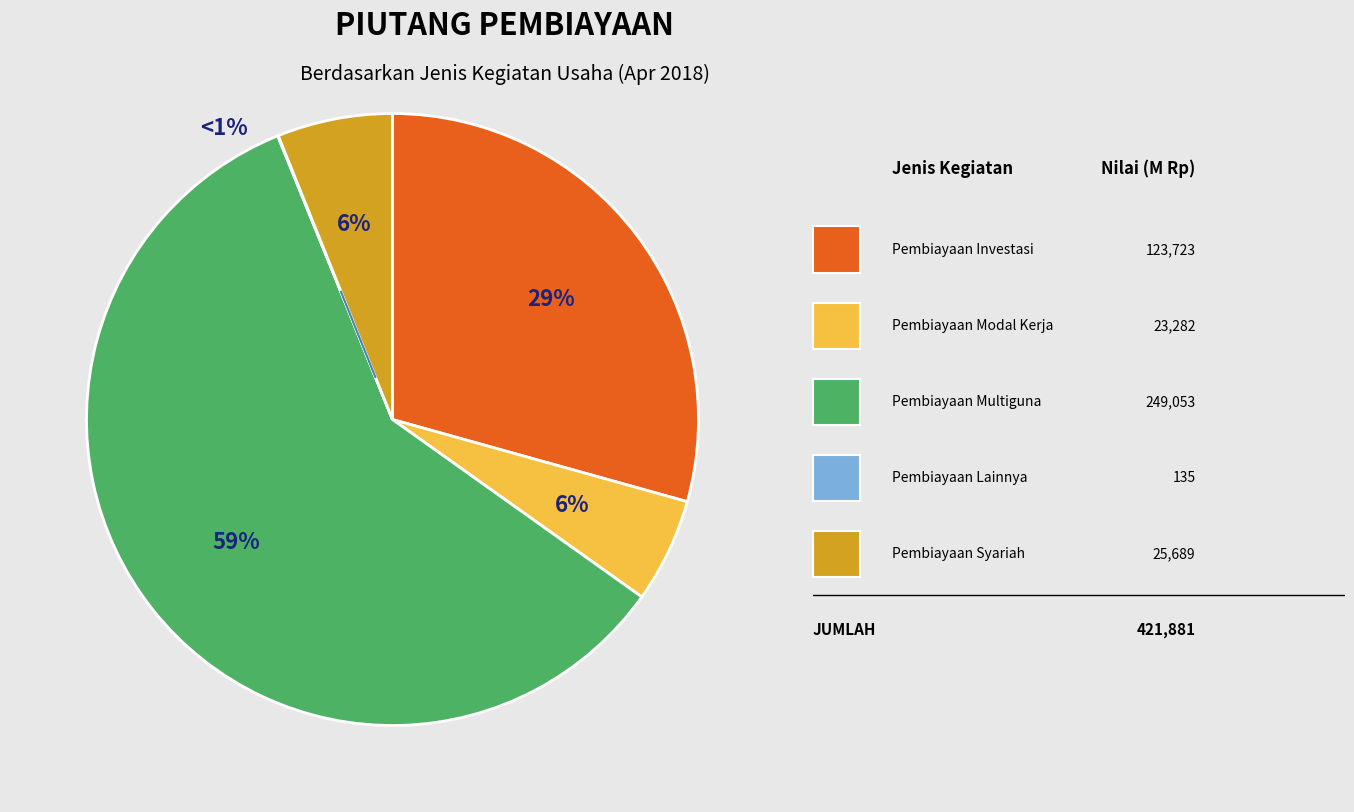

Which slice is the largest?

Pembiayaan Multiguna